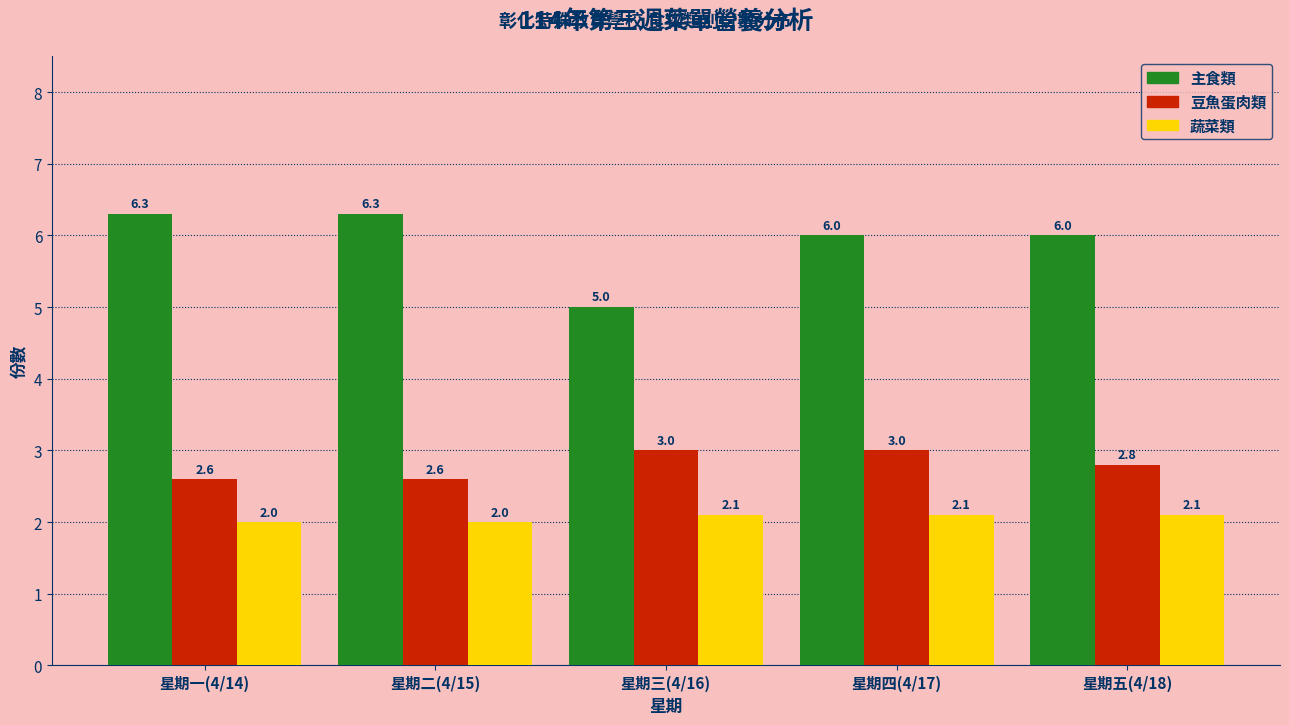

Reading left to right, what are all the values shown in this chart?

主食類: 星期一(4/14)=6.3	星期二(4/15)=6.3	星期三(4/16)=5.0	星期四(4/17)=6.0	星期五(4/18)=6.0
豆魚蛋肉類: 星期一(4/14)=2.6	星期二(4/15)=2.6	星期三(4/16)=3.0	星期四(4/17)=3.0	星期五(4/18)=2.8
蔬菜類: 星期一(4/14)=2.0	星期二(4/15)=2.0	星期三(4/16)=2.1	星期四(4/17)=2.1	星期五(4/18)=2.1